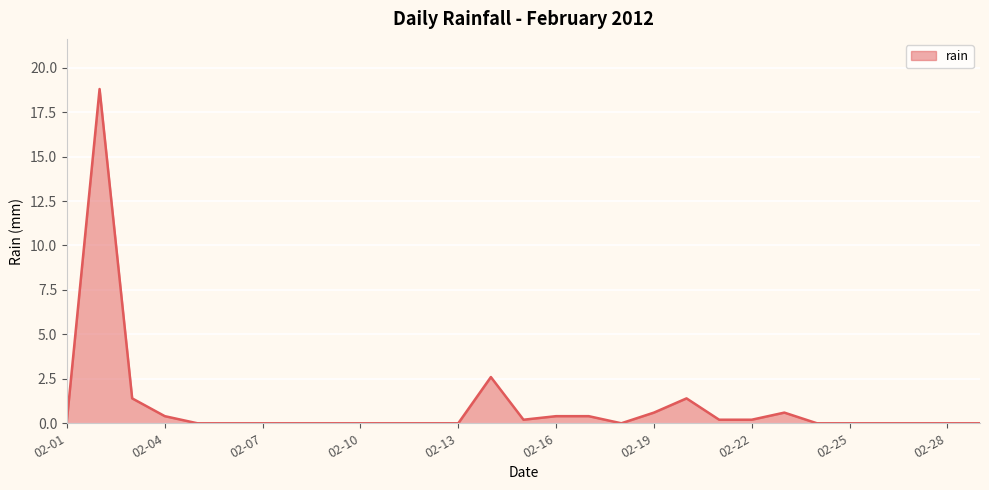

What is the greatest value displayed?

18.8